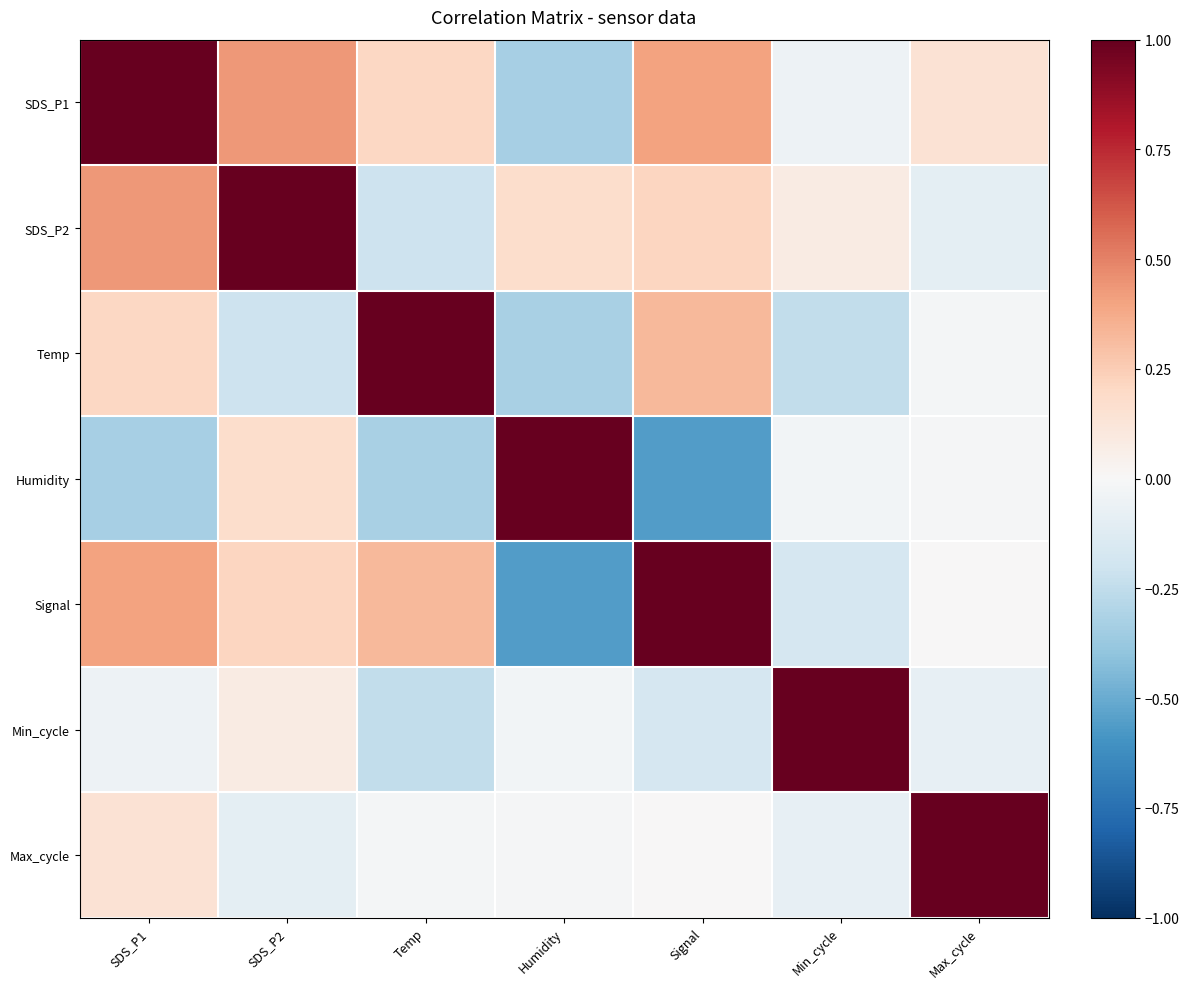

Which label corresponds to the largest value in the chart?

SDS_P1